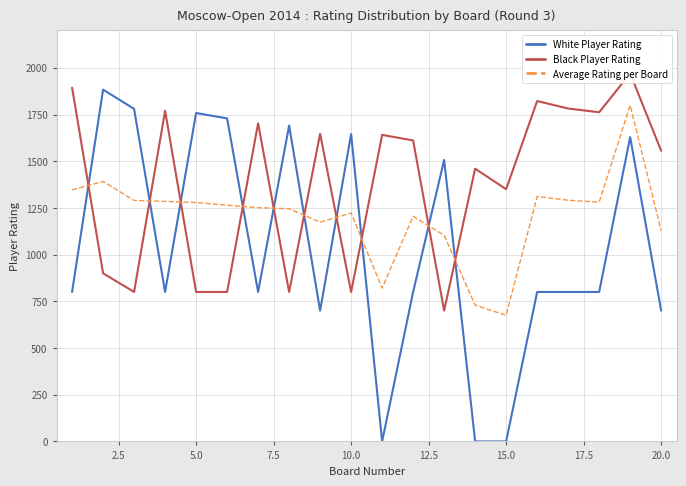

The Black Player Rating series shows 211.8 at 12.5. True or false?

False